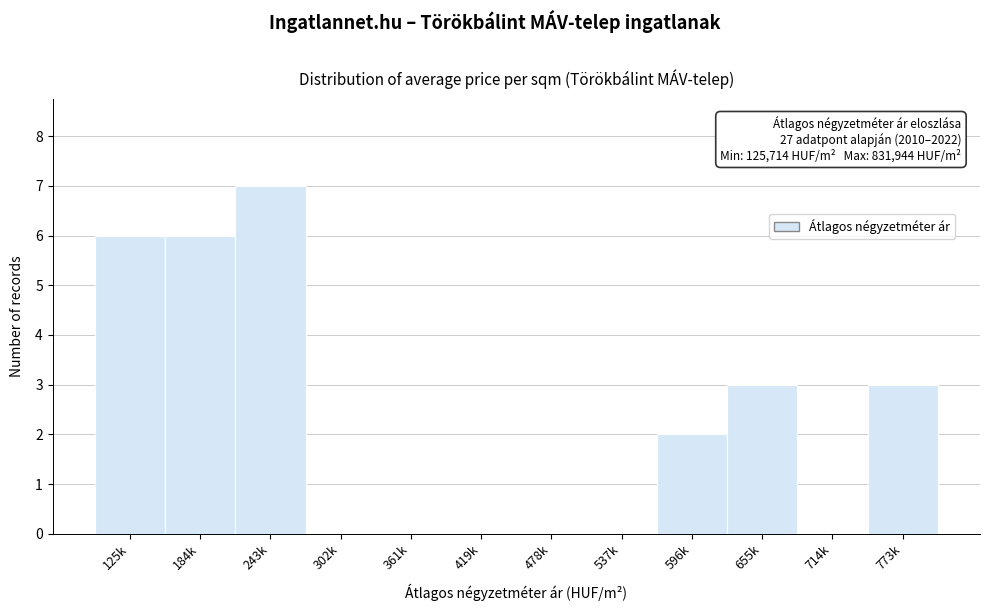

Reading left to right, list all the values displayed in this chart.

125k=6	184k=6	243k=7	302k=0	361k=0	419k=0	478k=0	537k=0	596k=2	655k=3	714k=0	773k=3